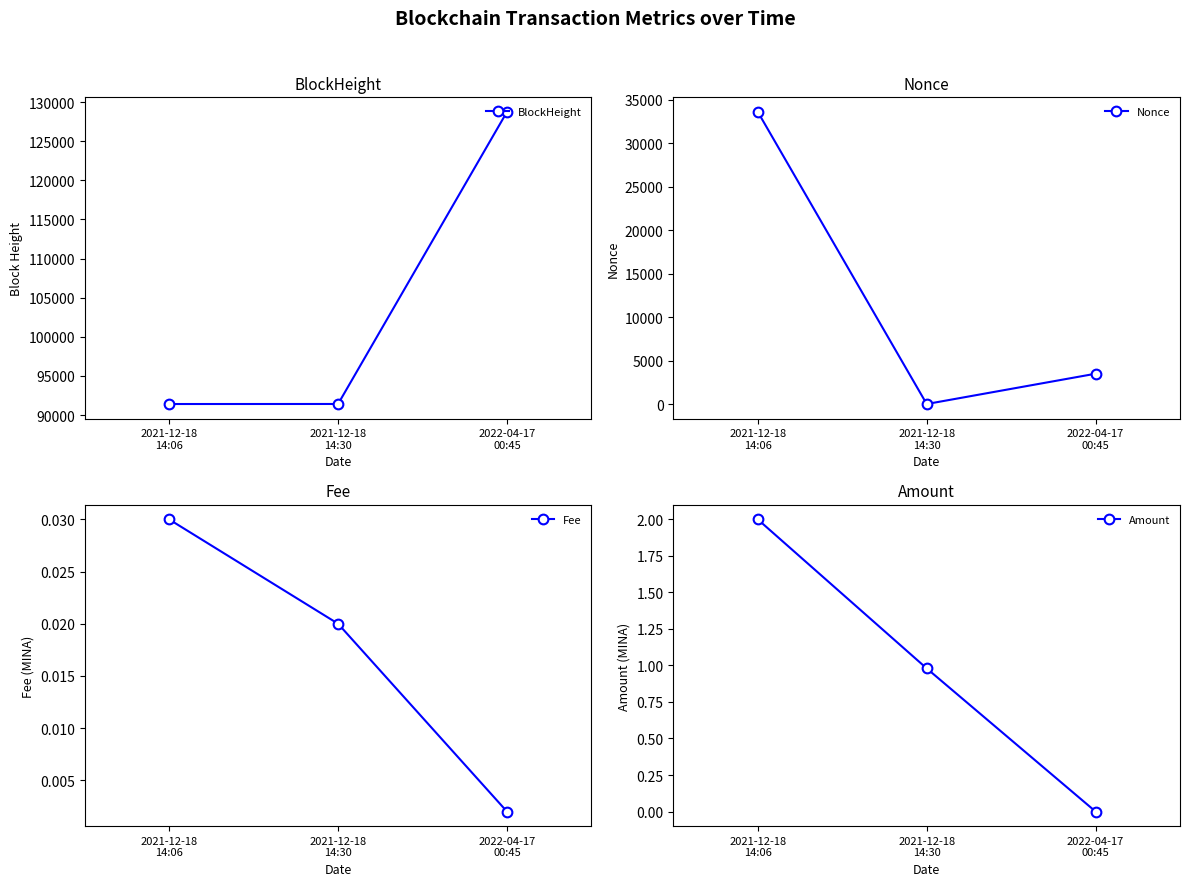

What is the value of the Amount point at the 1st from the left?

2.0